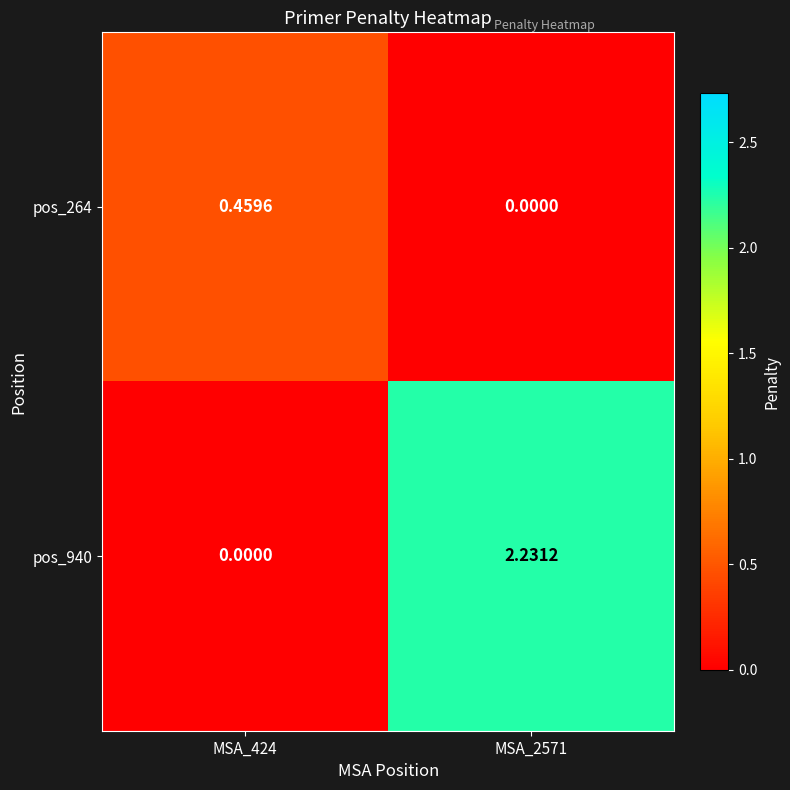

Is the value of pos_940 at MSA_424 greater than the value of pos_264 at MSA_424?

No